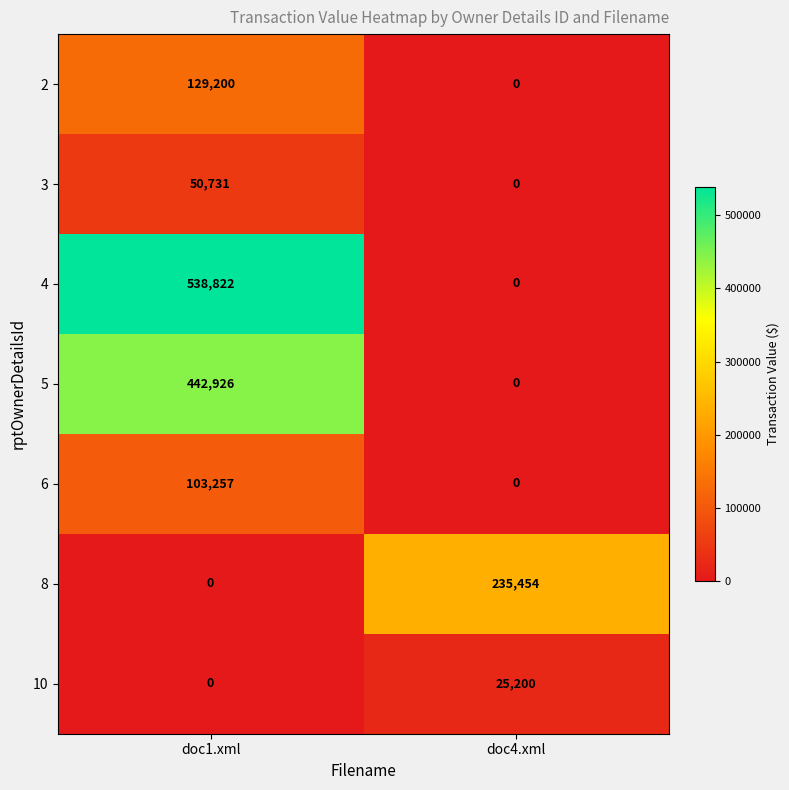

Is it true that 4 equals 806377 at doc1.xml?

False